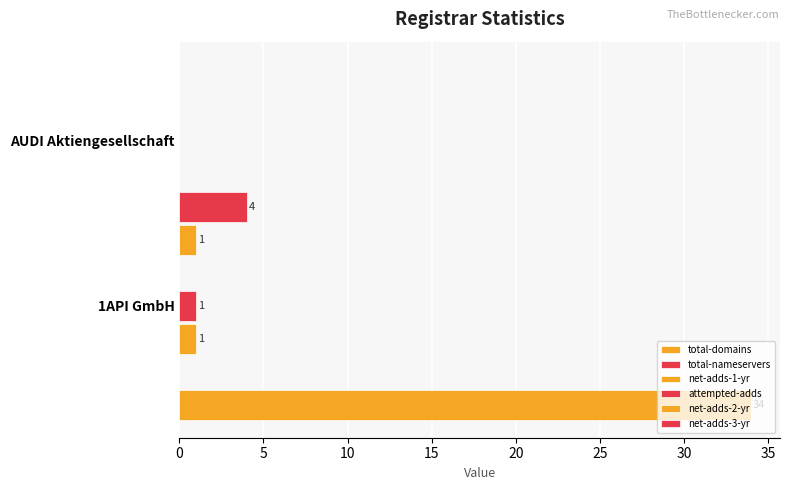

Count the number of categories in the chart.

2